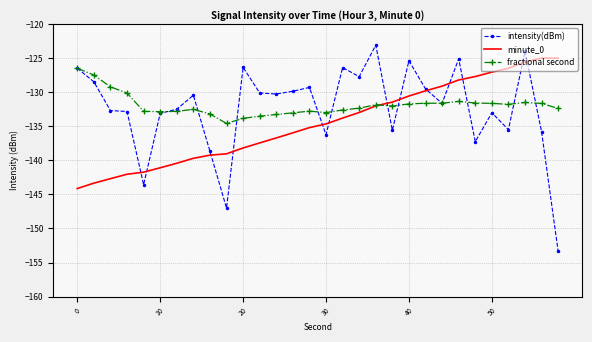

Which series has the largest range (max minus min)?

intensity(dBm)